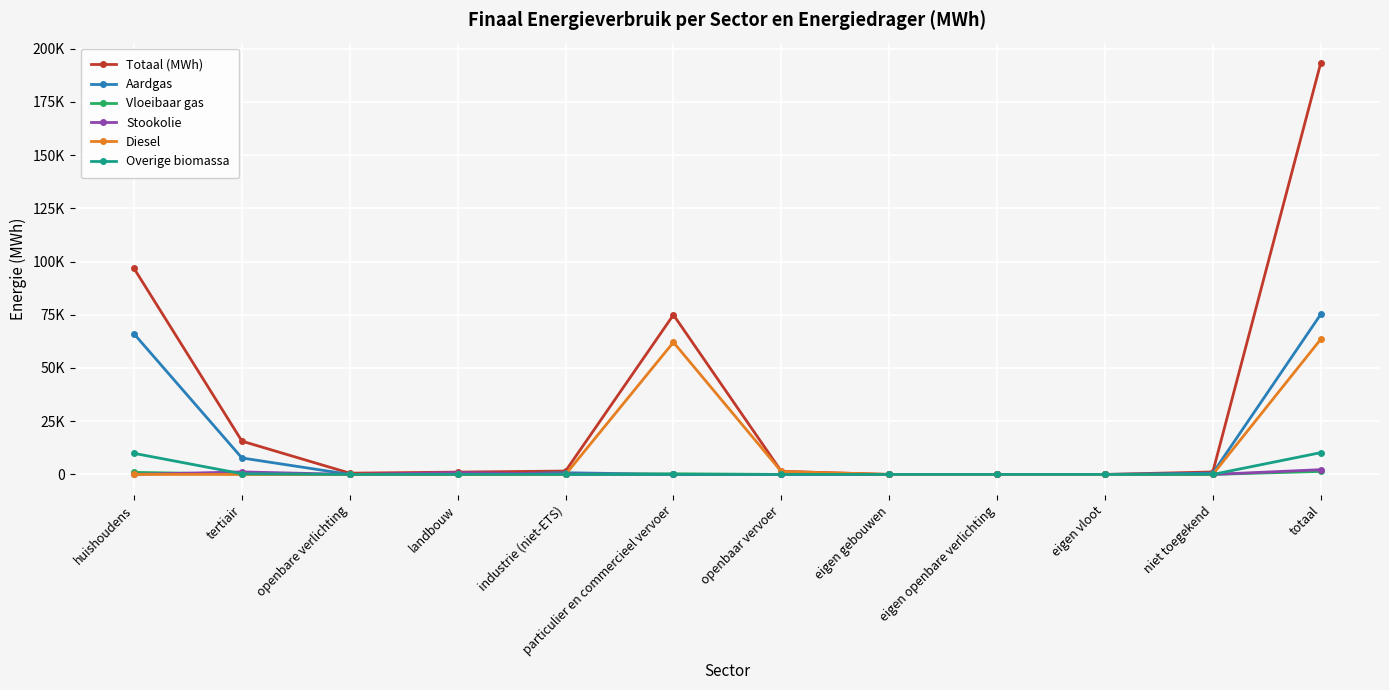

Does the chart have visible grid lines?

Yes